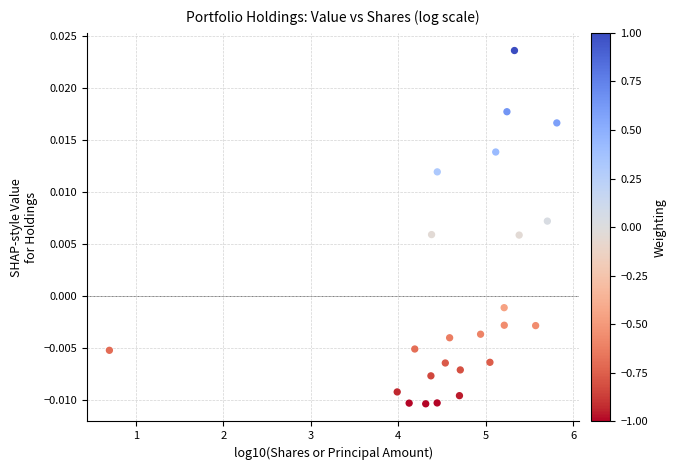

What is the range of X values (max minus min)?

5.1